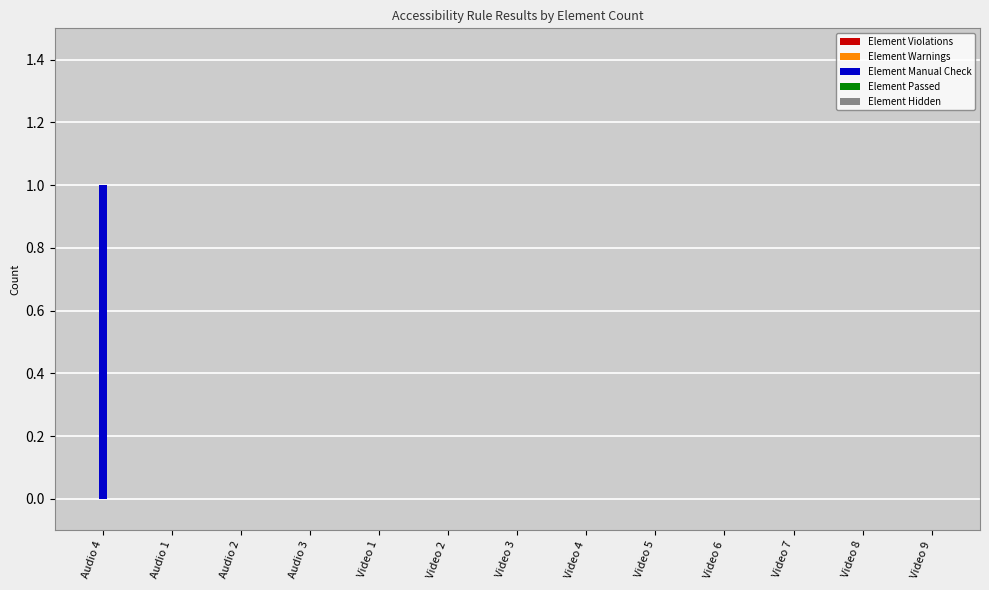

Reading left to right, what are all the values shown in this chart?

Audio 4=1	Audio 1=0	Audio 2=0	Audio 3=0	Video 1=0	Video 2=0	Video 3=0	Video 4=0	Video 5=0	Video 6=0	Video 7=0	Video 8=0	Video 9=0